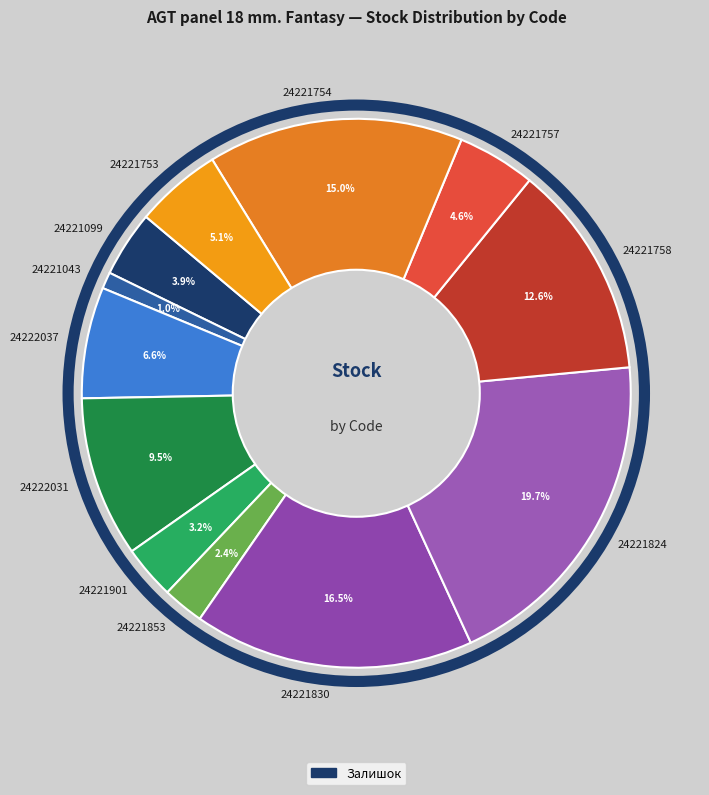

How many segments does this pie chart have?

12